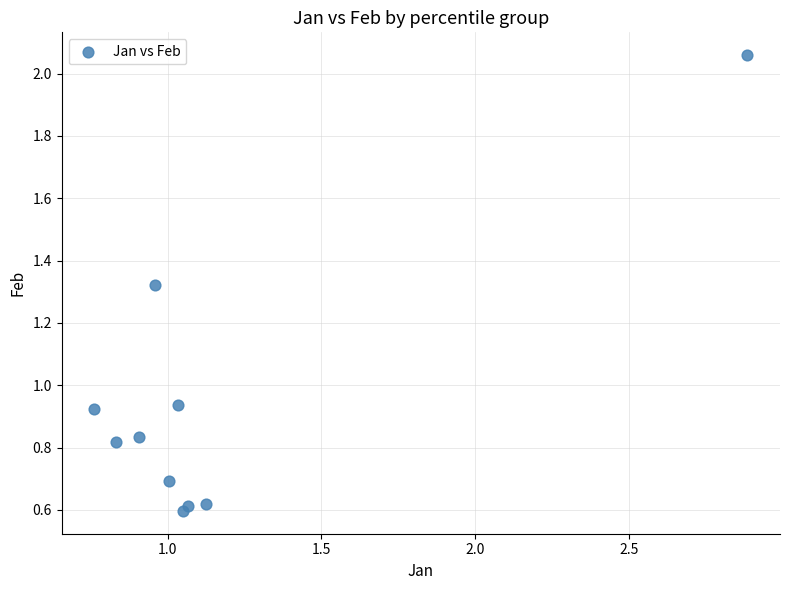

What is the range of Y values (max minus min)?

1.5